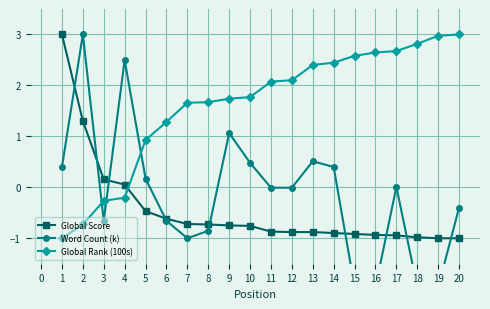

What is the average value of the Global Rank (100s) series?

1.6